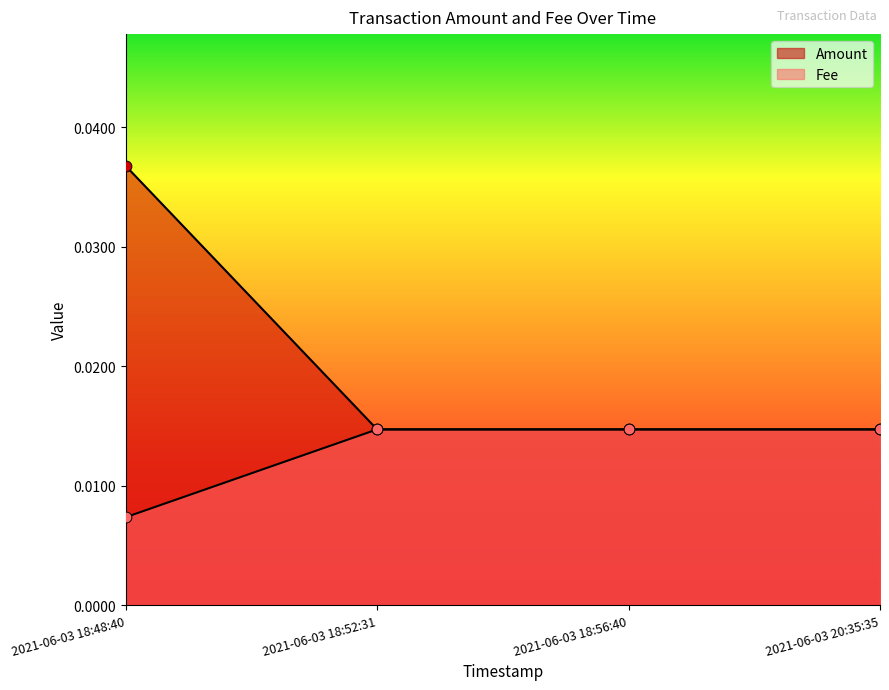

At how many categories does at least one series exceed 0?

4